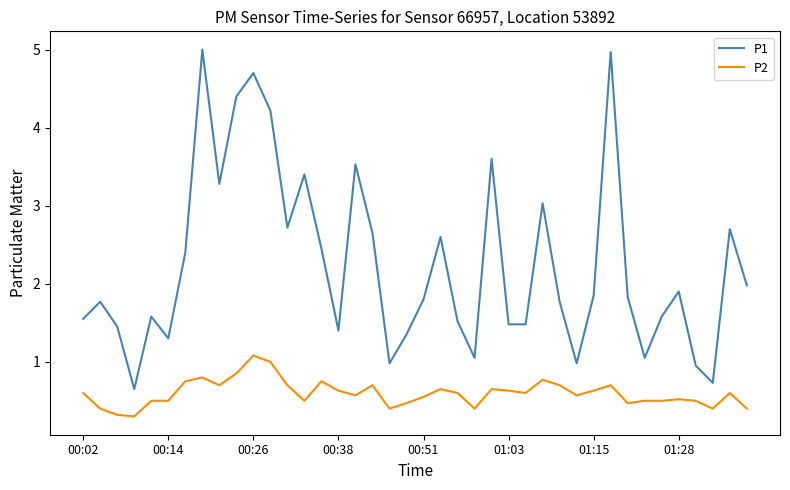

True or false: P1 and P2 intersect in this chart.

False